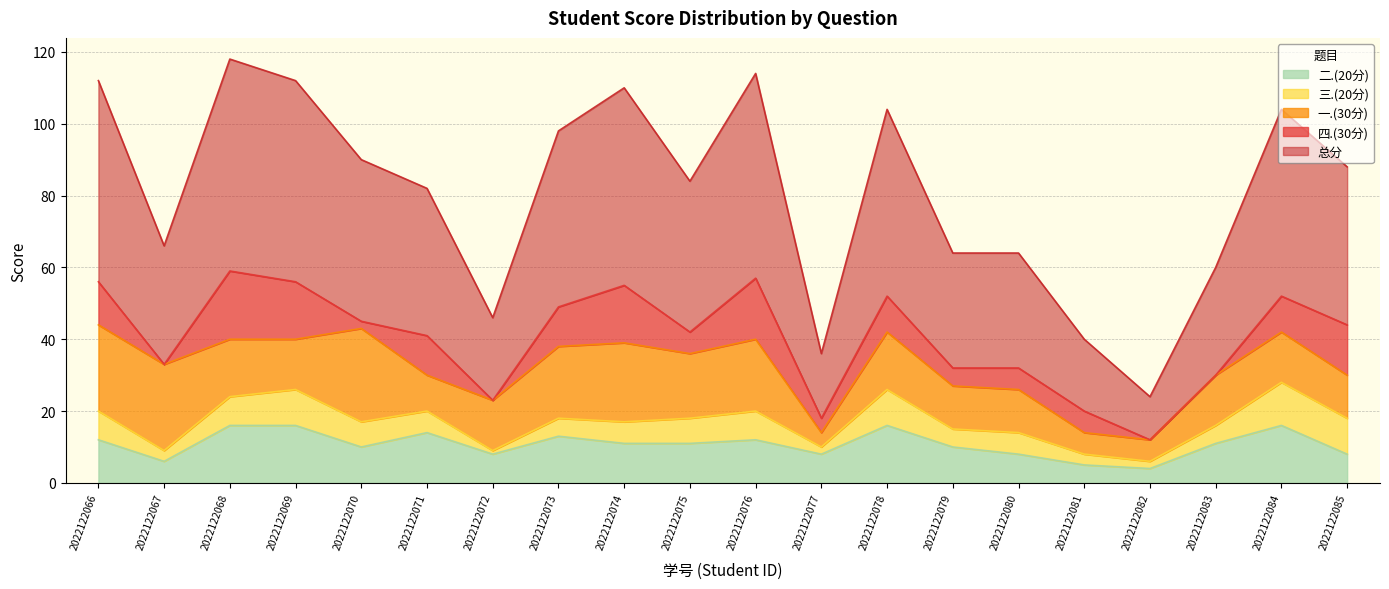

Reading left to right, list all the values displayed in this chart.

总分: 56	33	59	56	45	41	23	49	55	42	57	18	52	32	32	20	12	30	52	44
四.(30分): 12	0	19	16	2	11	0	11	16	6	17	4	10	5	6	6	0	0	10	14
三.(20分): 8	3	8	10	7	6	1	5	6	7	8	2	10	5	6	3	2	5	12	10
一.(30分): 24	24	16	14	26	10	14	20	22	18	20	4	16	12	12	6	6	14	14	12
二.(20分): 12	6	16	16	10	14	8	13	11	11	12	8	16	10	8	5	4	11	16	8